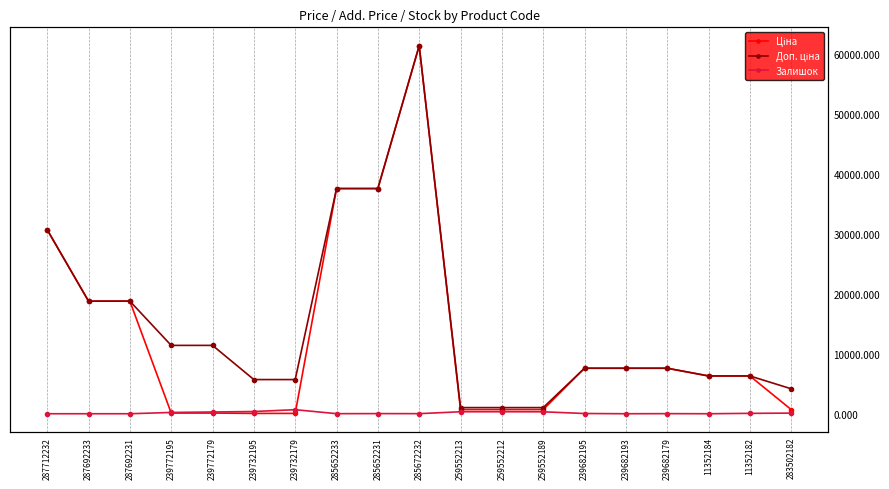

How many interior local peaks does the Доп. ціна series have?

1